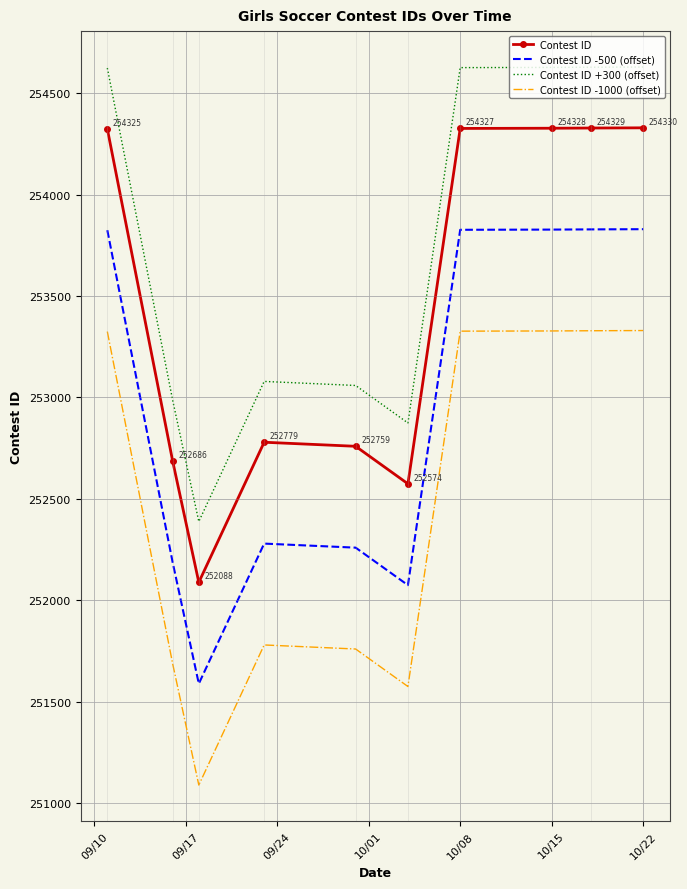

True or false: Contest ID -500 (offset) and Contest ID -1000 (offset) cross at least once.

False